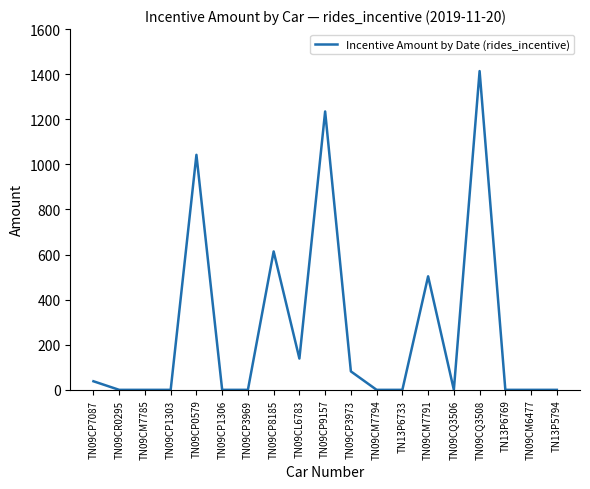

Reading left to right, extract all data points from this chart.

TN09CP7087=38.1	TN09CR0295=0.0	TN09CM7785=0.0	TN09CP1303=0.0	TN09CP0579=1042.3	TN09CP1306=0.0	TN09CP3969=0.0	TN09CP8185=613.9	TN09CL6783=138.8	TN09CP9157=1234.6	TN09CP3973=81.9	TN09CM7794=0.0	TN13P6733=0.0	TN09CM7791=503.5	TN09CQ3506=0.0	TN09CQ3508=1413.7	TN13P6769=0.0	TN09CM6477=0.0	TN13P5794=0.0